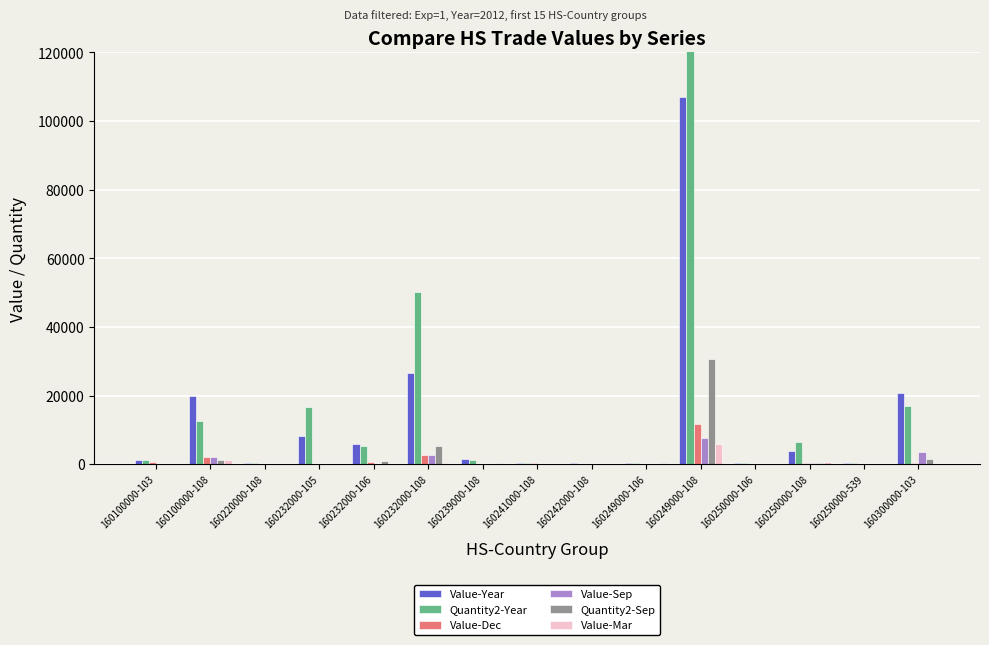

How many data points in Value-Dec are less than 203?

7